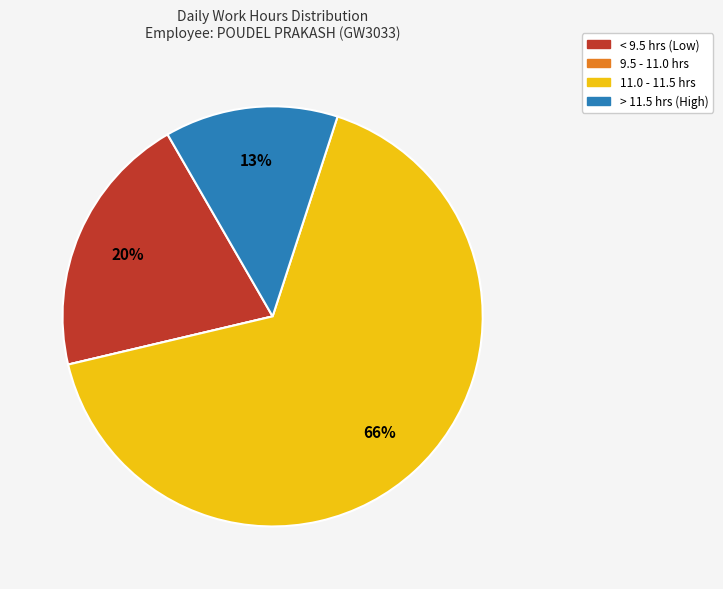

Does any single category account for the majority?

Yes